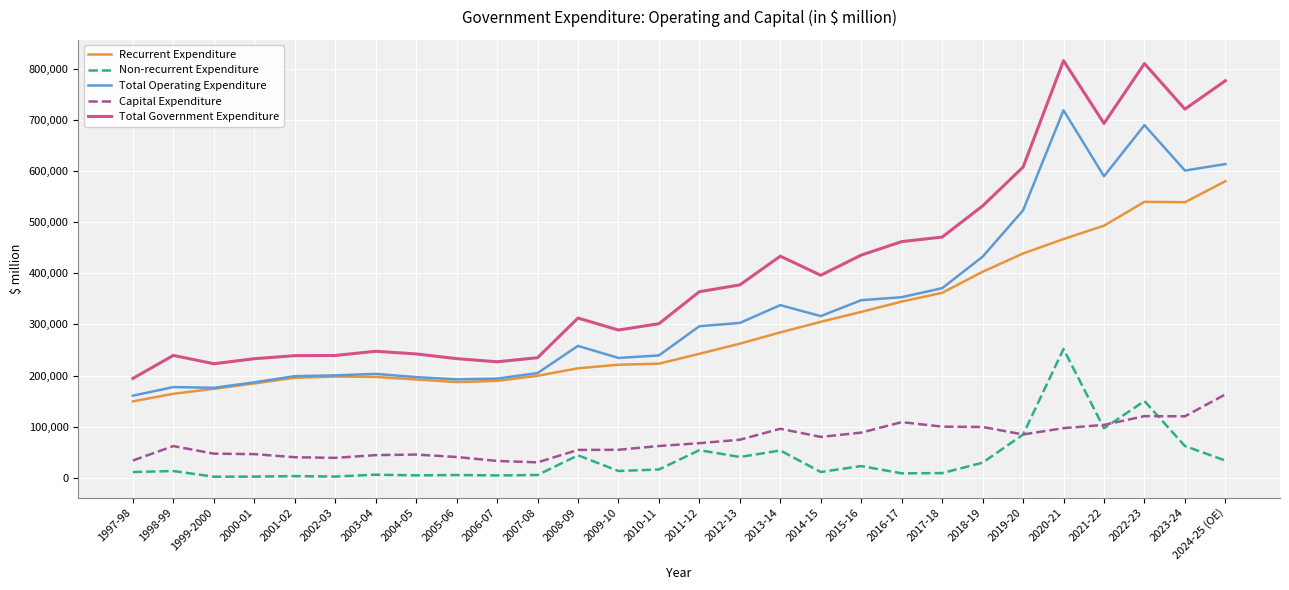

Rank the series by their maximum value, from highest to lowest.

Total Government Expenditure, Total Operating Expenditure, Recurrent Expenditure, Non-recurrent Expenditure, Capital Expenditure